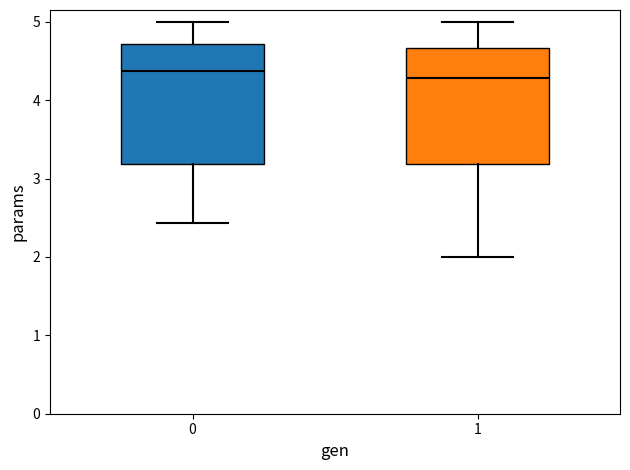

Reading left to right, read every box against the y-axis: the position of its median line, the range the box covers, and the ends of its whiskers. The values are not printed on the chart, so give them approximately, as read against the axis.

0: median 4.4, box 3.2 to 4.7, whiskers 2.4 to 5.0
1: median 4.3, box 3.2 to 4.7, whiskers 2.0 to 5.0